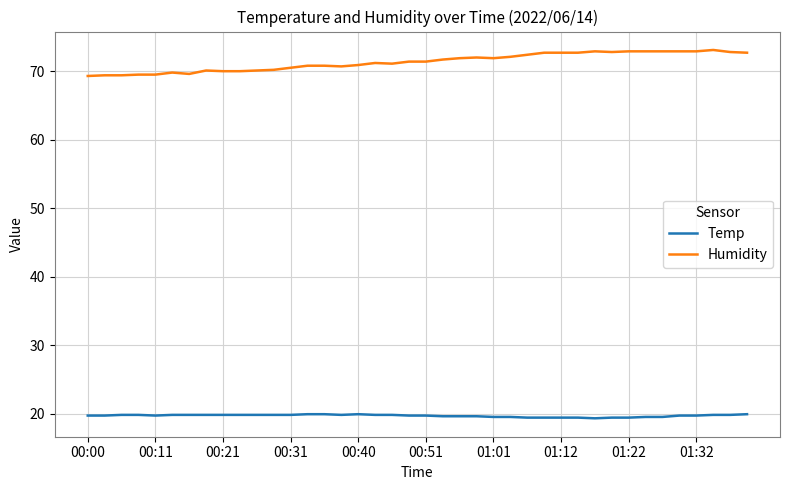

How many distinct data groups are displayed?

2